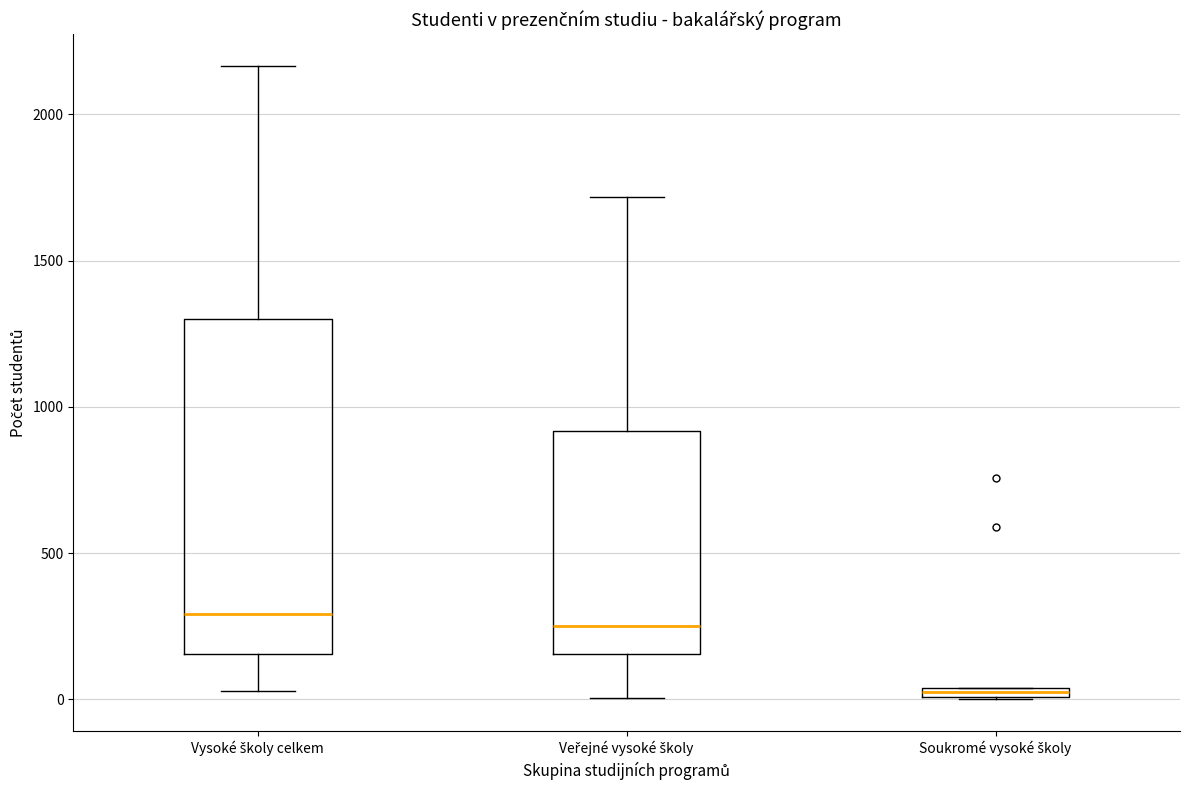

Where does the median line of the box for Veřejné vysoké školy sit on the y-axis? The values are not printed on the chart, so give them approximately, as read against the axis.

250